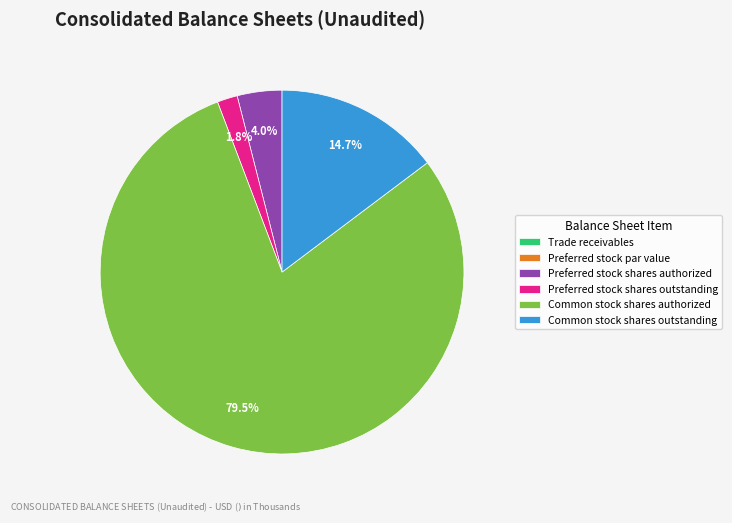

What is the ratio of the value at Common stock shares authorized to the value at Common stock shares outstanding?

5.4